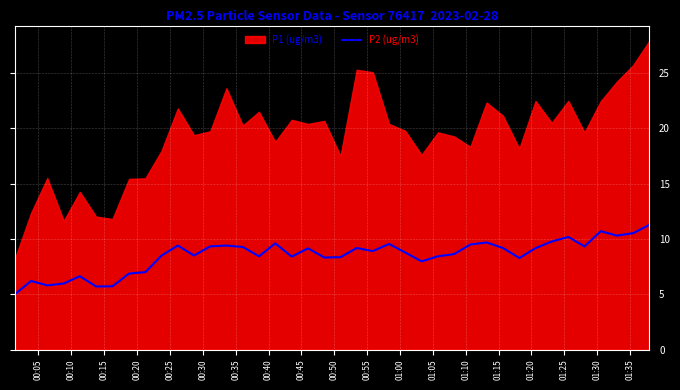

What is the maximum value for P2 (ug/m3)?

11.3